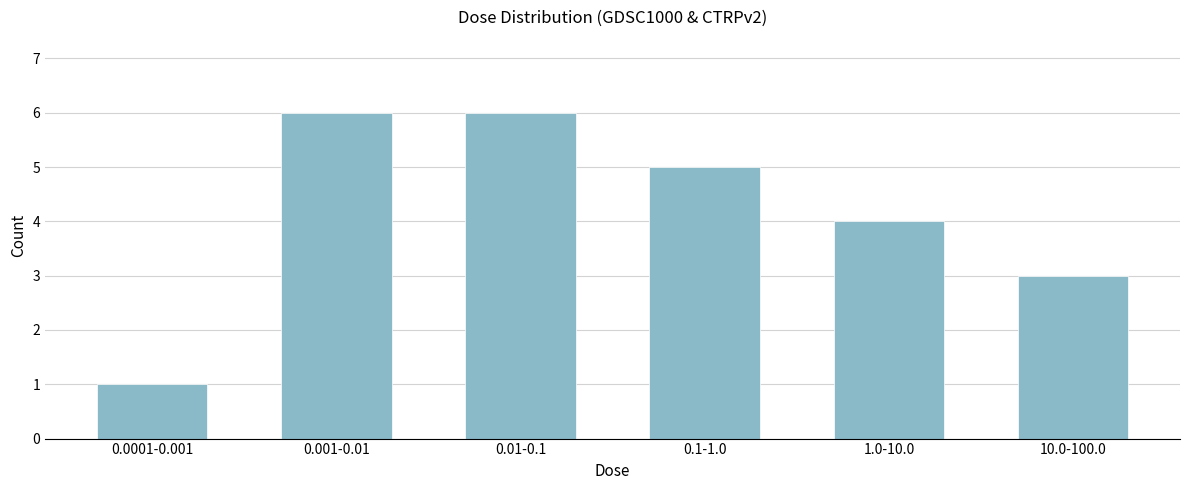

Reading right to left, extract all data points from this chart.

3	4	5	6	6	1